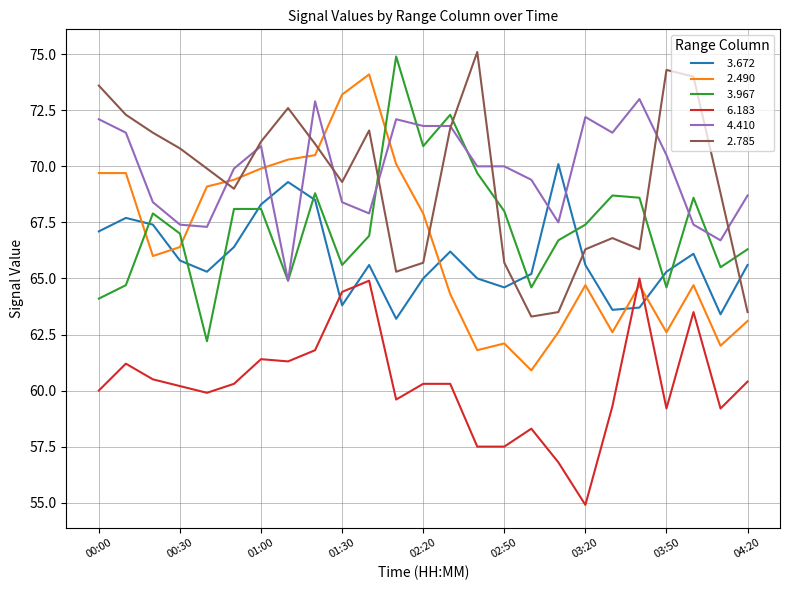

What is the minimum value shown in the chart?

54.9